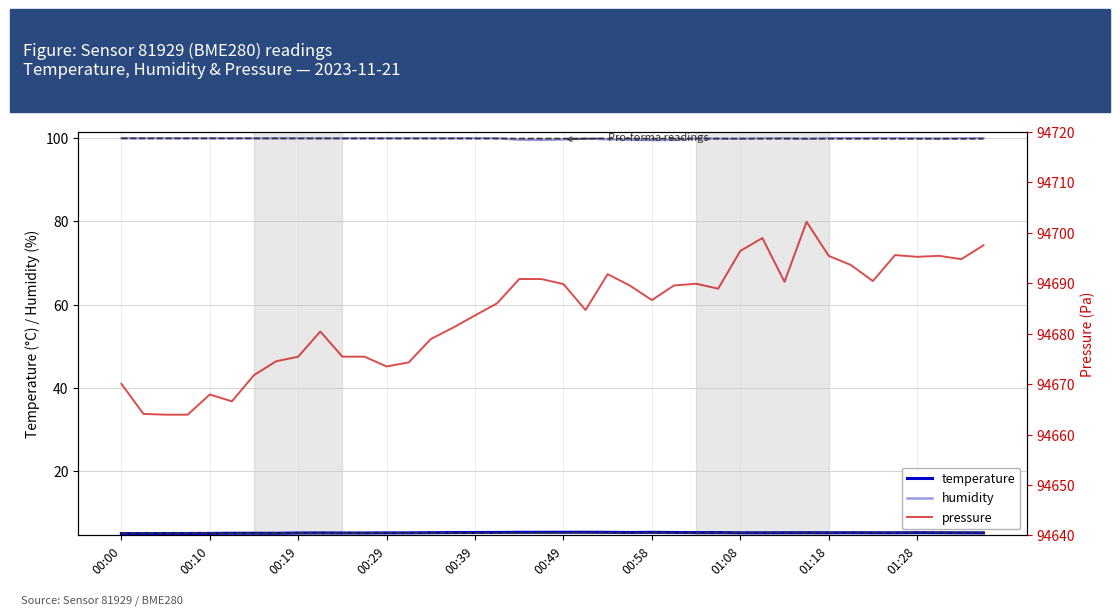

List the labels in order of pressure value, largest first.

31, 29, 39, 28, 35, 32, 37, 36, 38, 33, 22, 18, 19, 34, 30, 26, 20, 23, 25, 27, 24, 17, 21, 16, 15, 01:28, 14, 01:18, 10, 11, 01:08, 13, 12, 00:58, 00:00, 00:39, 00:49, 00:10, 00:19, 00:29